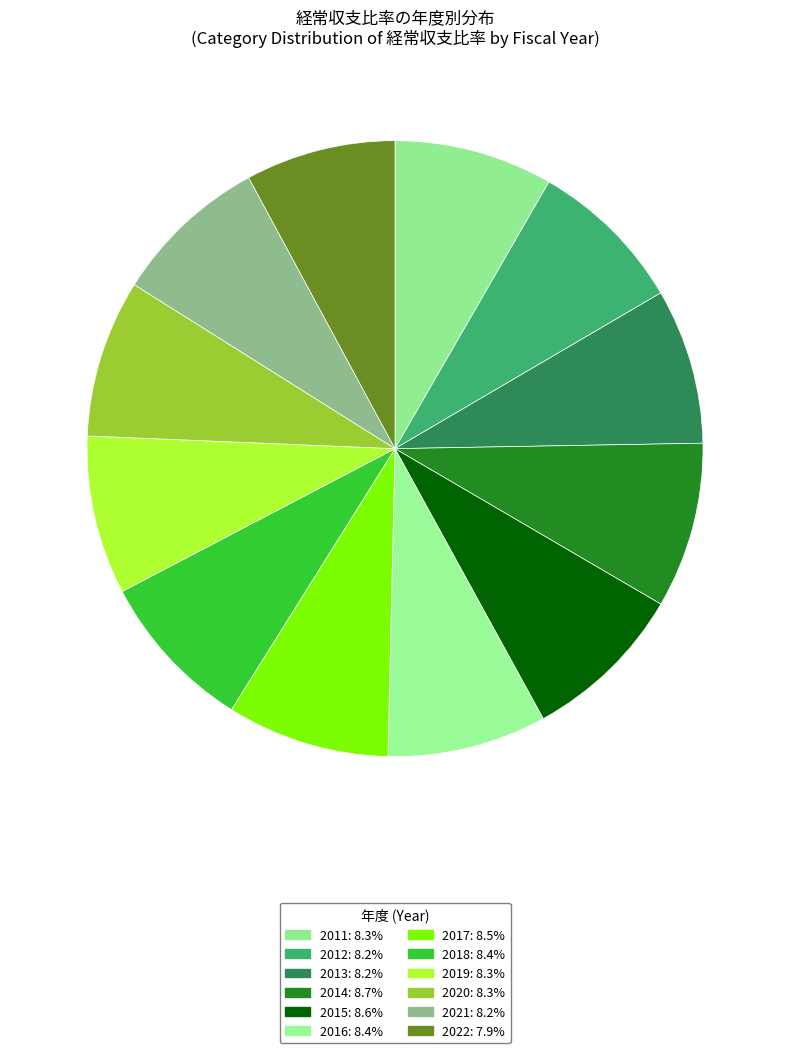

Does 2022 account for over 50% of the chart?

No